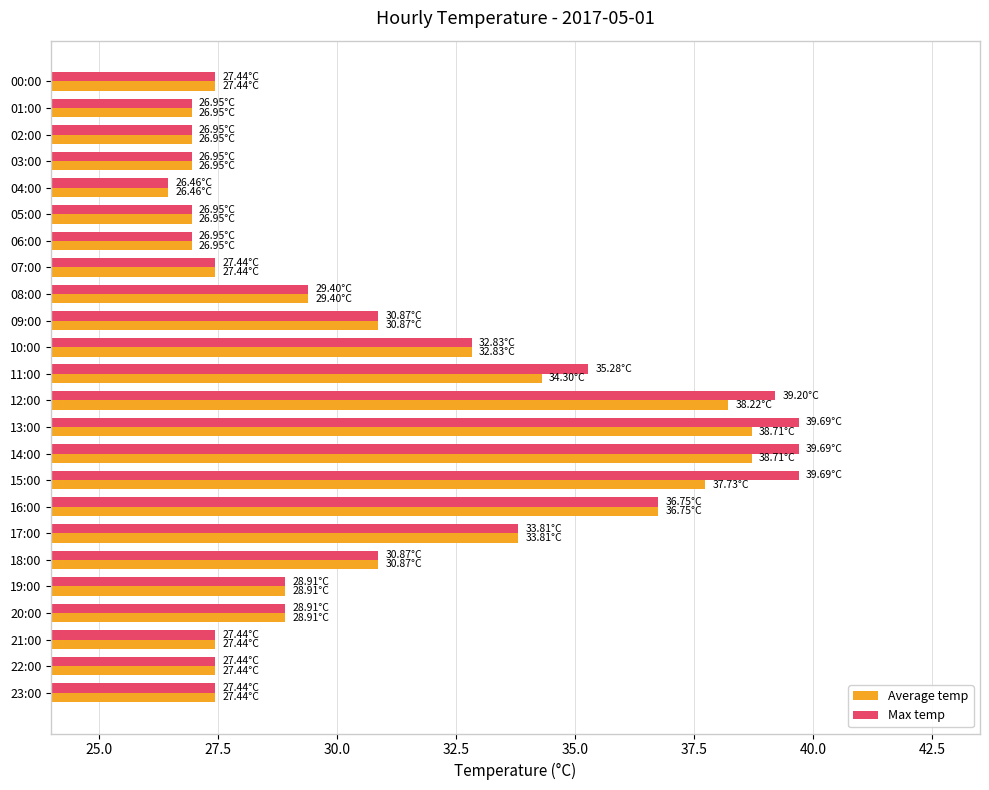

Which series has the largest range (max minus min)?

Max temp